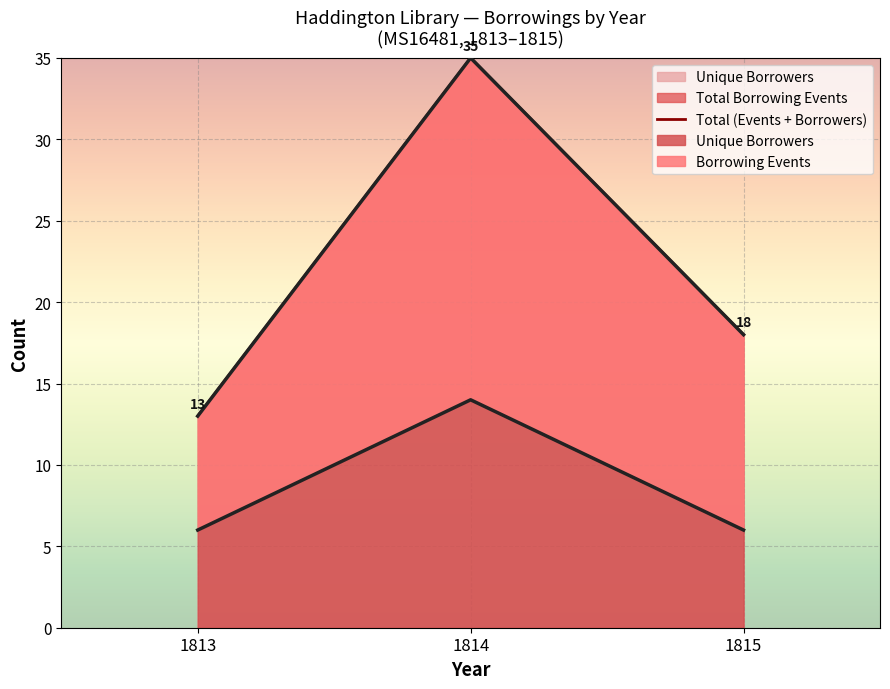

What is the sum of the values at 1813 and 1815?

31